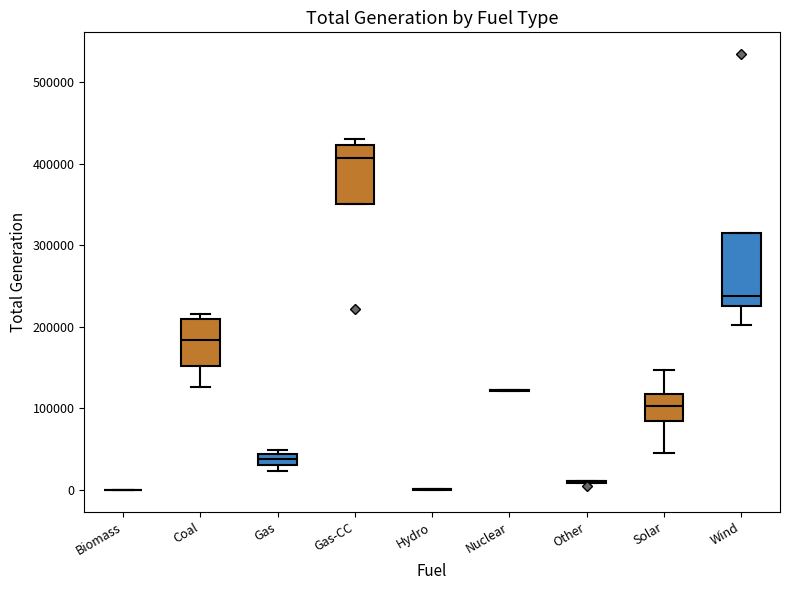

Which box is the tallest, from its lower edge to its upper edge?

Wind